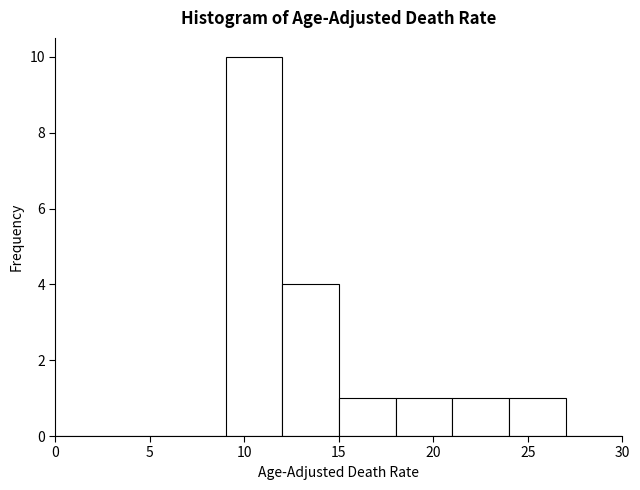

How tall is the bar that spans 12 to 15 on the x-axis? The values are not printed on the chart, so give them approximately, as read against the axis.

4